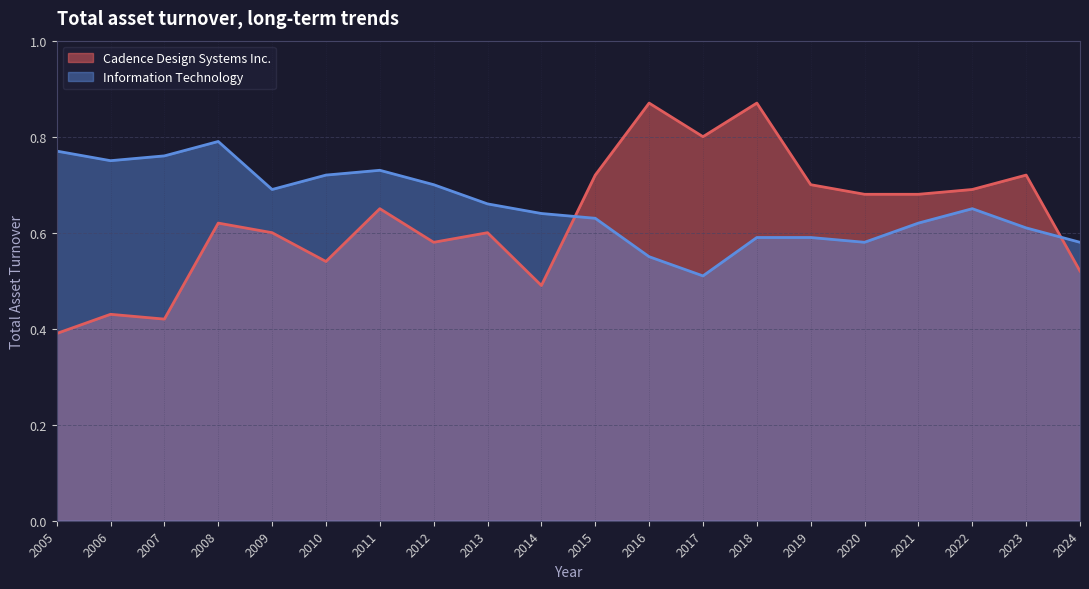

How many Cadence Design Systems Inc. values are between 0 and 1?

20